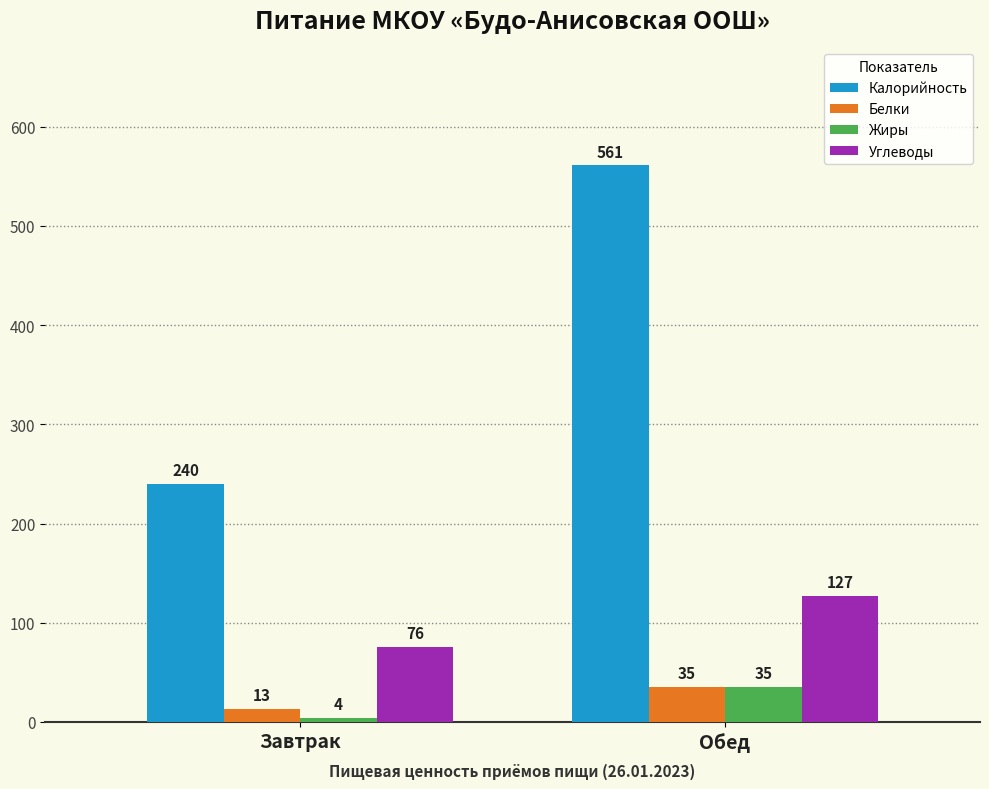

List the labels in order of Углеводы value, smallest first.

Завтрак, Обед